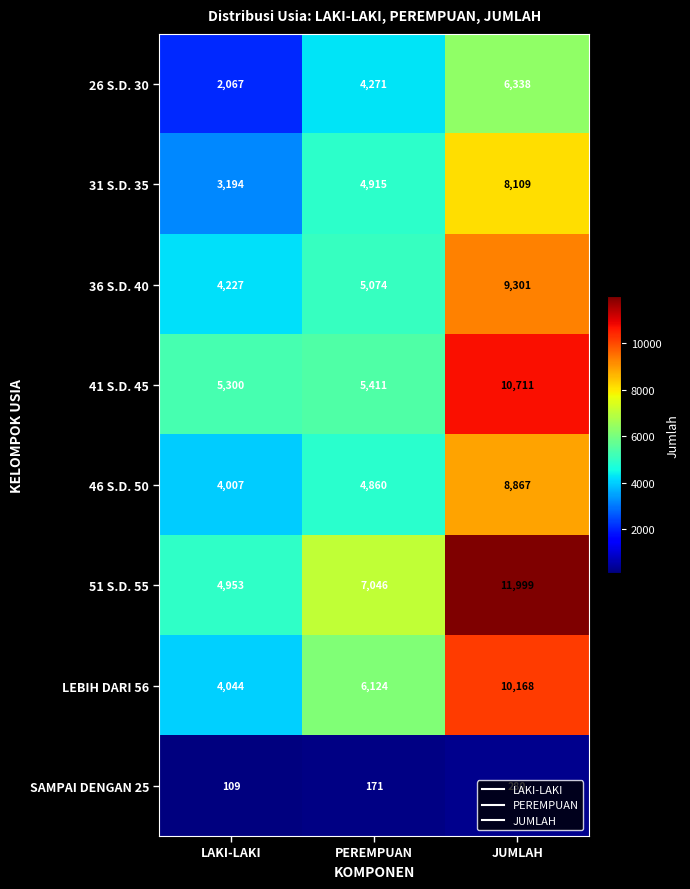

The value of 51 S.D. 55 at LAKI-LAKI is 4953. True or false?

True